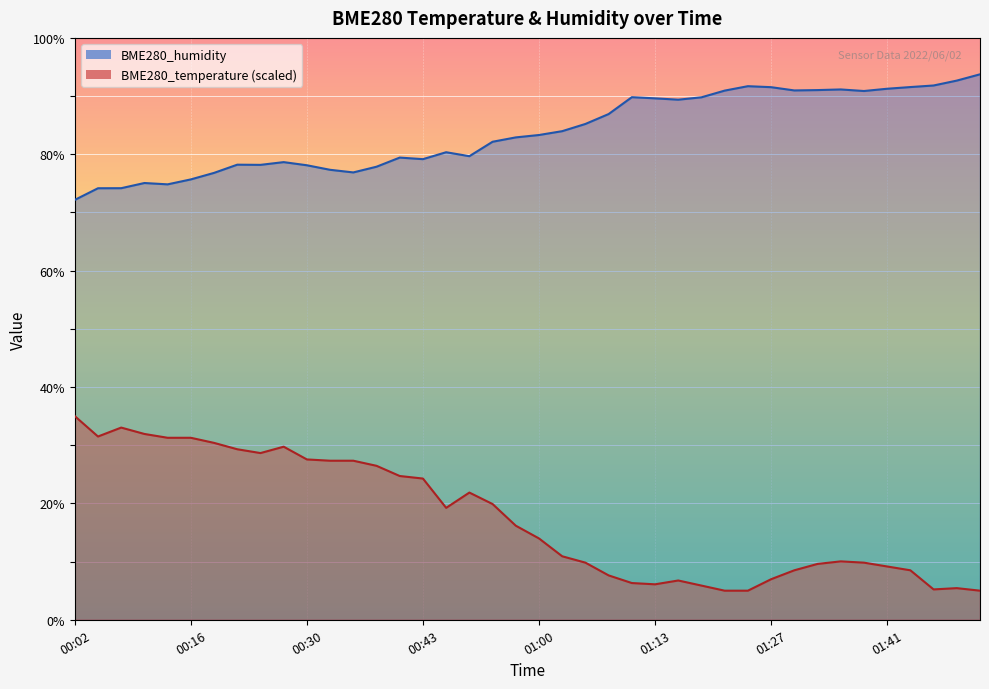

How many distinct data groups are displayed?

2